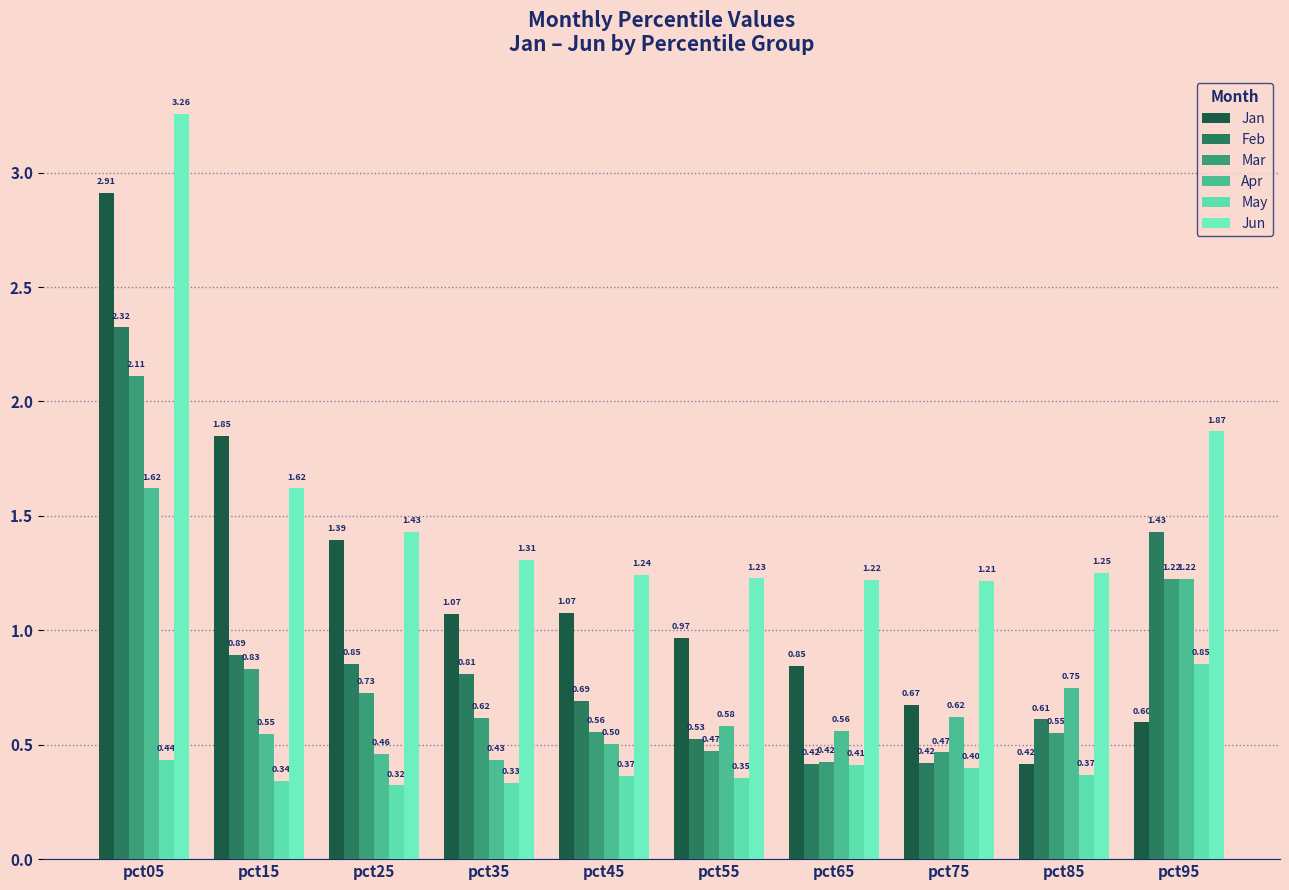

Is the value of Jan at pct15 greater than the value of Jun at pct15?

Yes